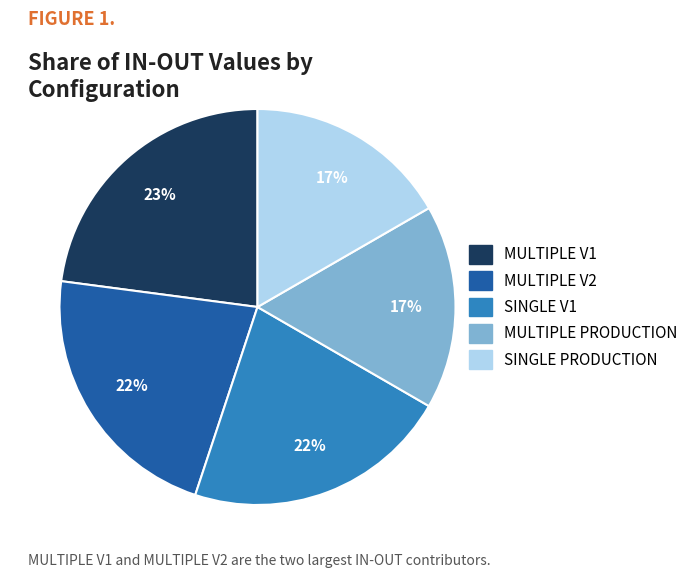

Count the number of slices in the pie.

5